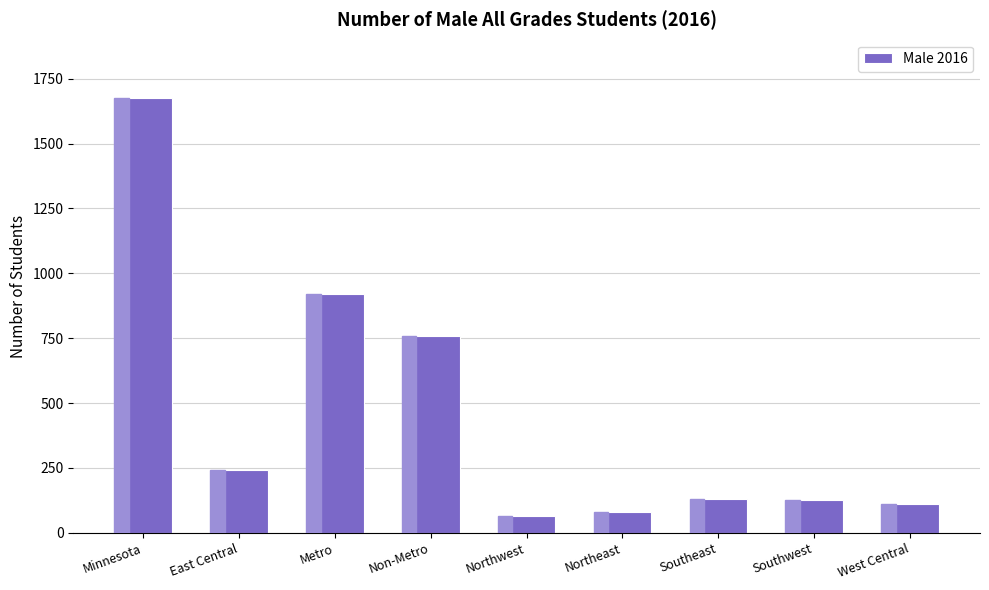

What is the greatest value displayed?

1677